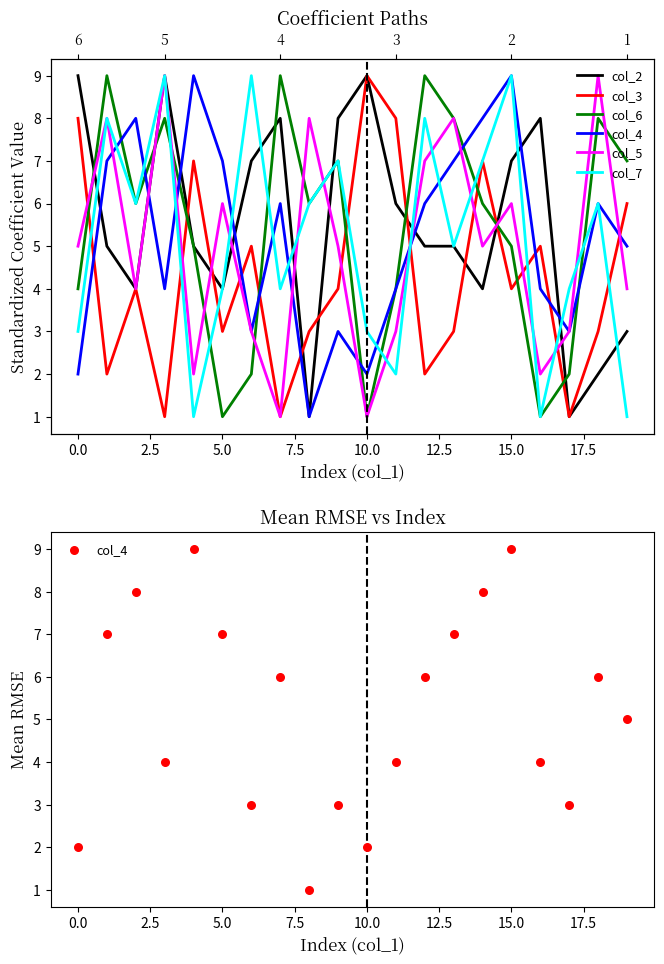

What is the total value across all series at 10?

25